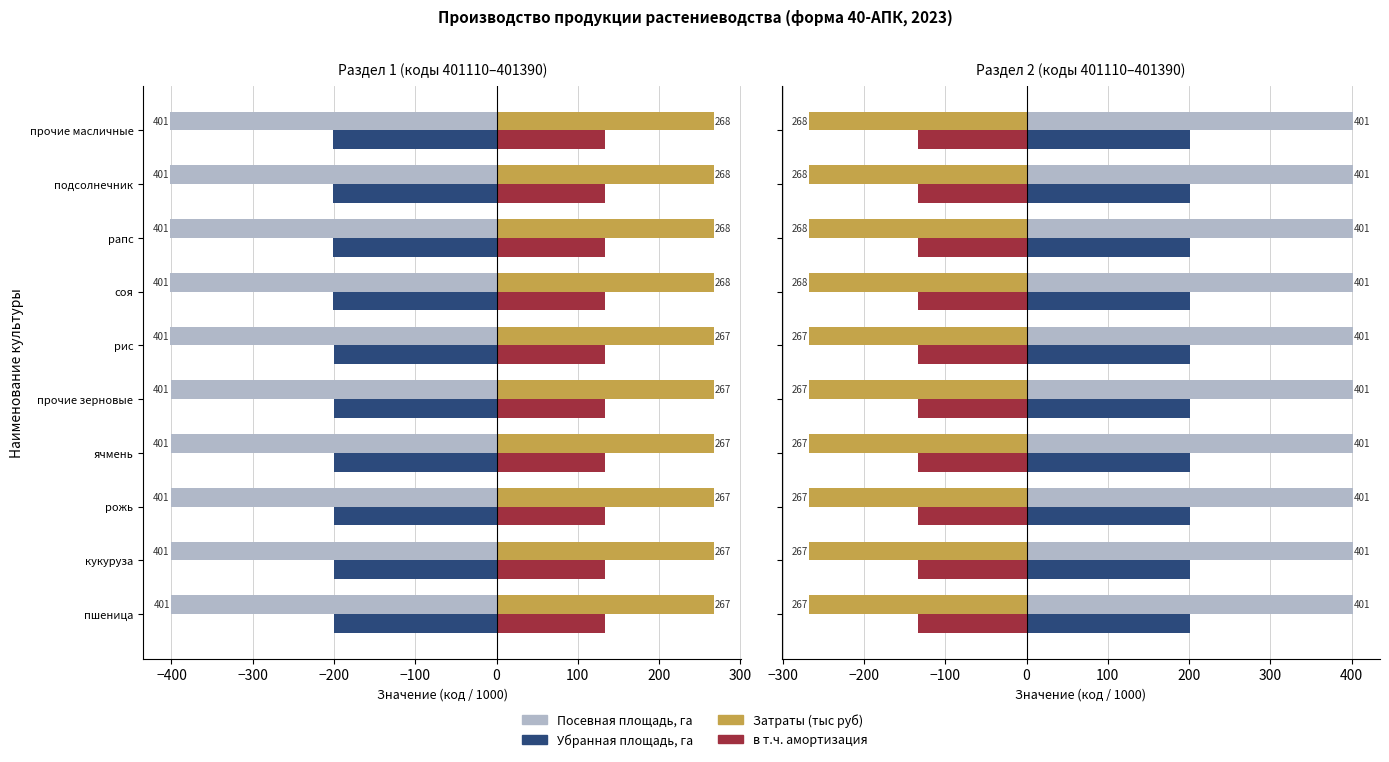

How many Убранная площадь, га values are between 200 and 201?

10